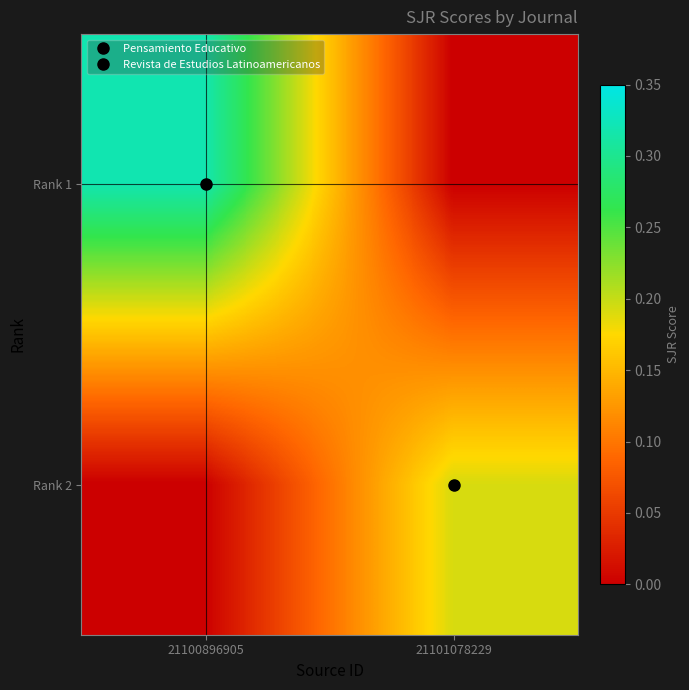

What is the total value across all series at 21100896905?

0.3